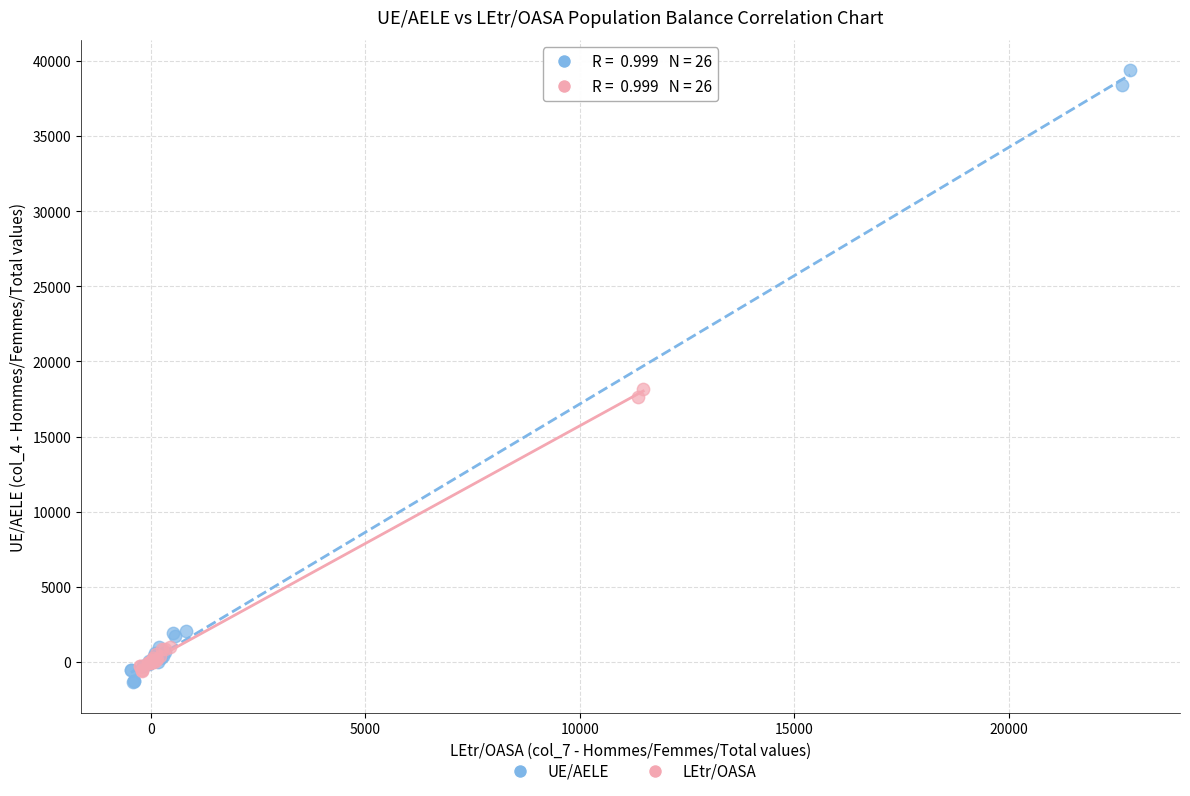

Which series contains the highest Y value?

UE/AELE